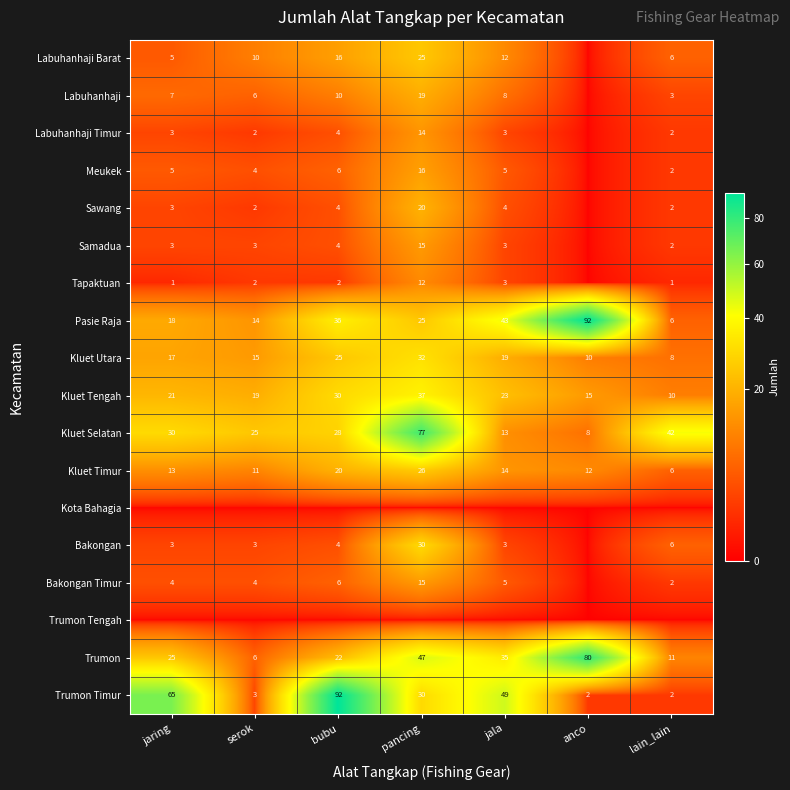

At which label does Kluet Tengah reach its peak?

pancing